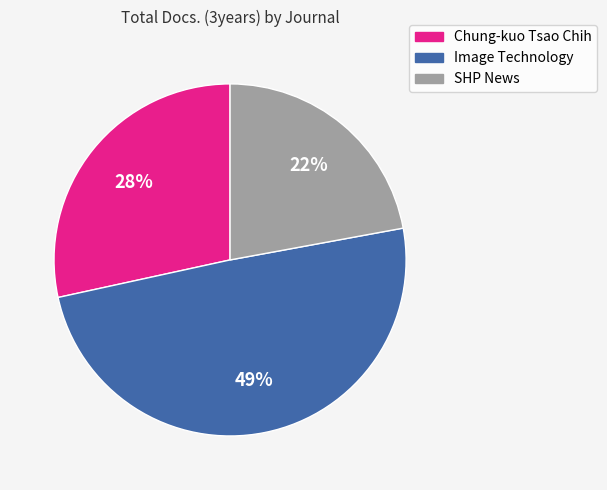

Is the sum of Chung-kuo Tsao Chih and Image Technology greater than half?

Yes